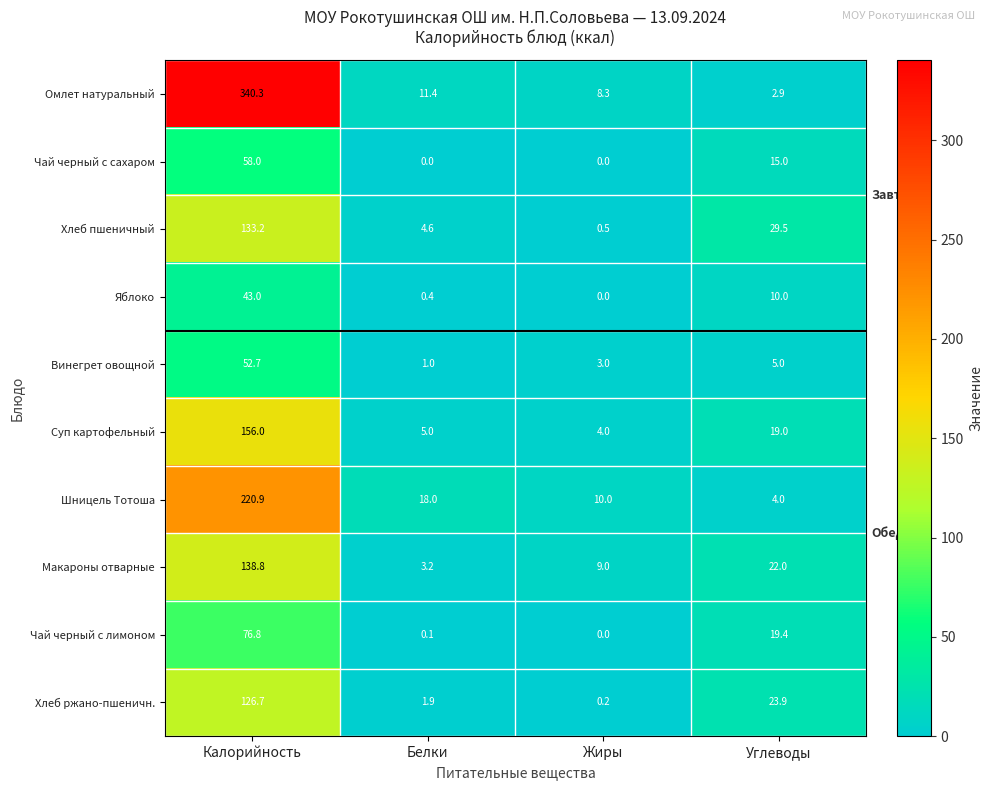

List the labels in order of Омлет натуральный value, largest first.

Калорийность, Белки, Жиры, Углеводы